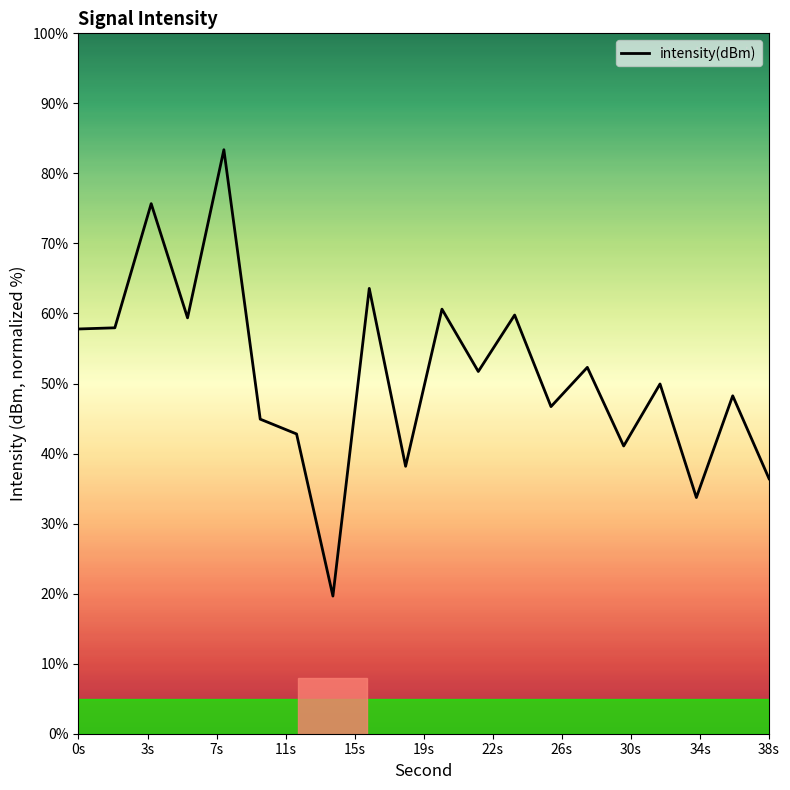

How many lines are shown in the chart?

1